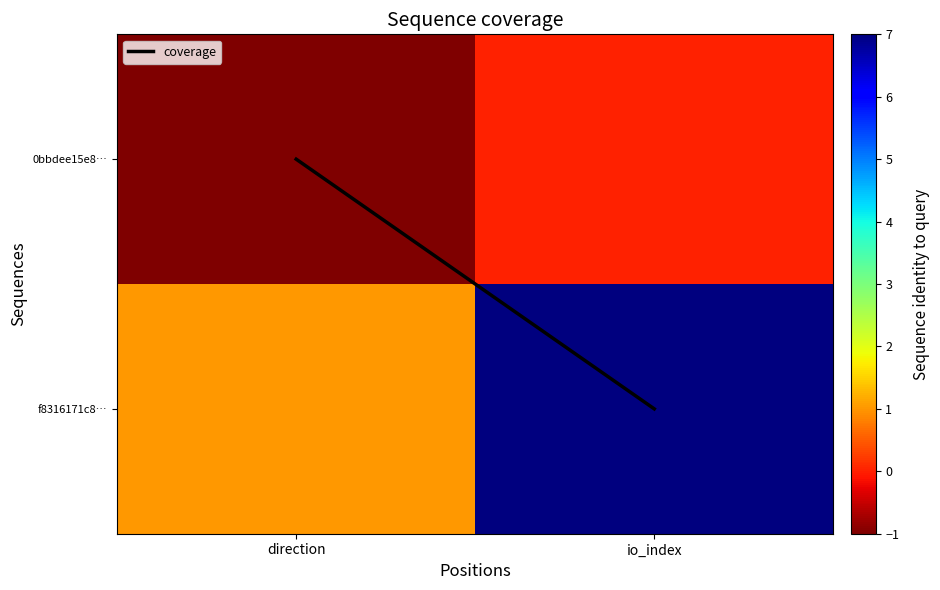

Count the number of categories in the chart.

2